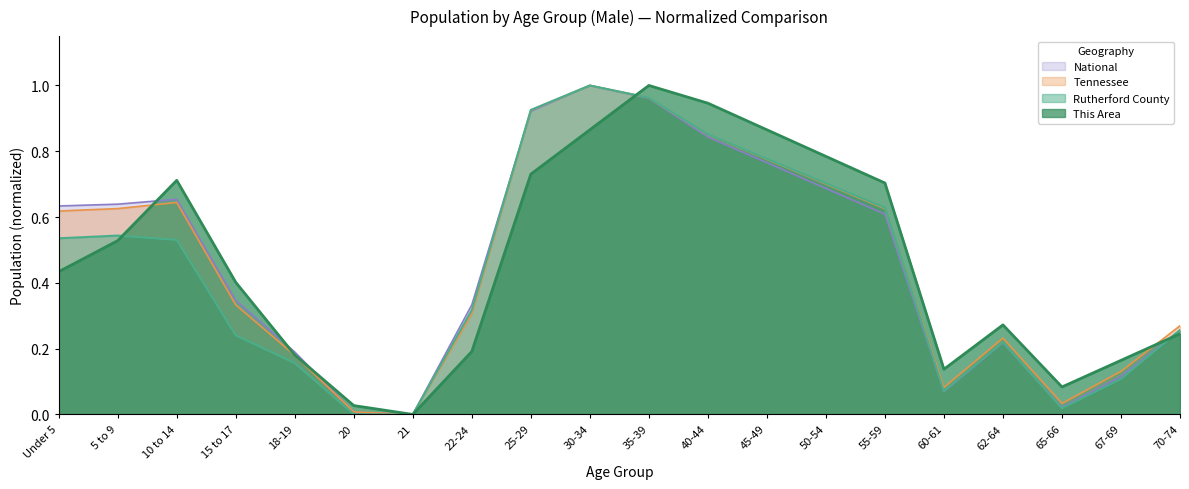

What is the label of the 20th point from the right?

Under 5